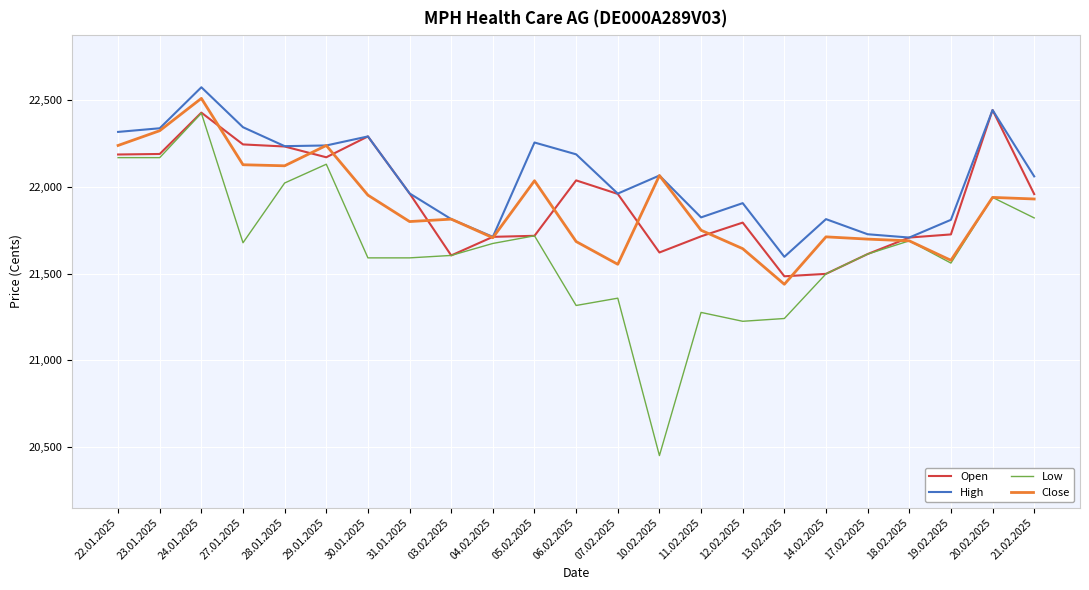

Between 05.02.2025 and 20.02.2025, which series saw the biggest shift?

Open